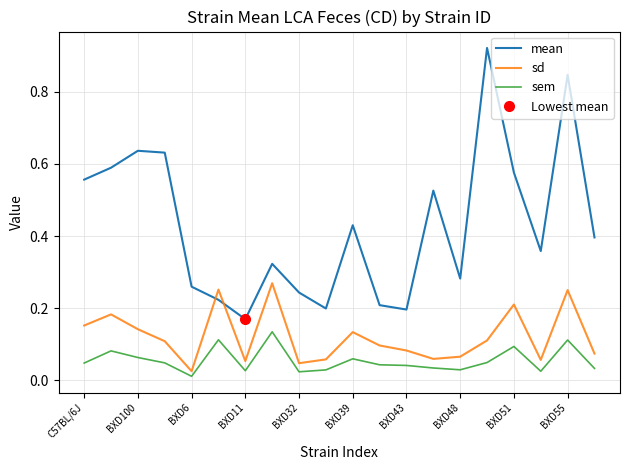

Where is mean nearest to the value 0?

BXD11